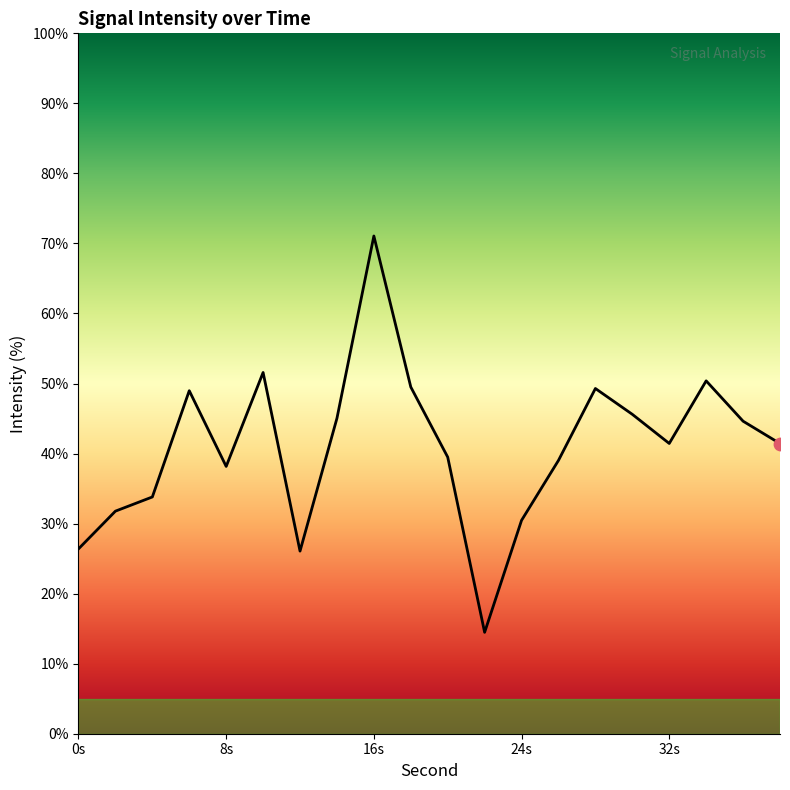

What is the maximum value shown in the chart?

71.1